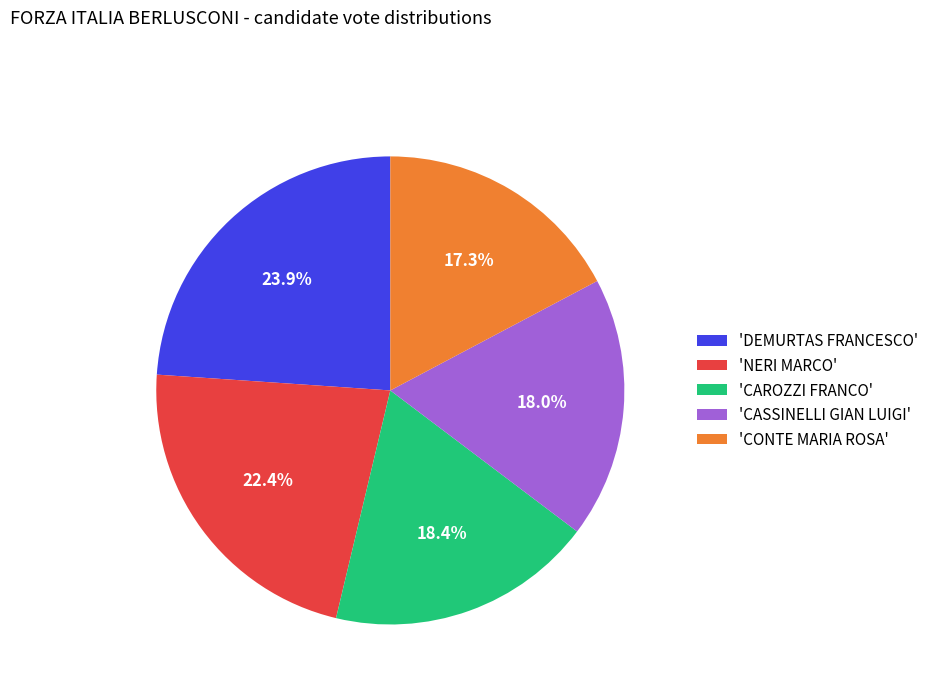

Does any single category account for the majority?

No